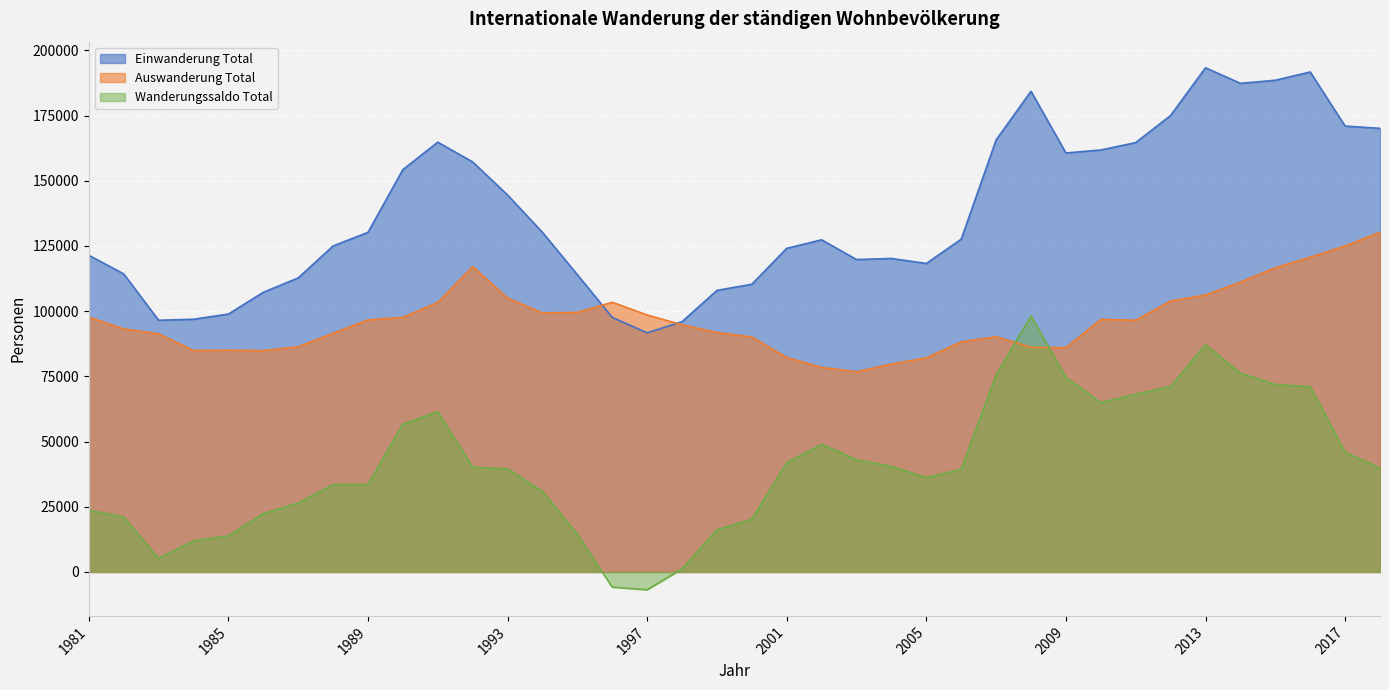

What is the greatest value displayed?

193302